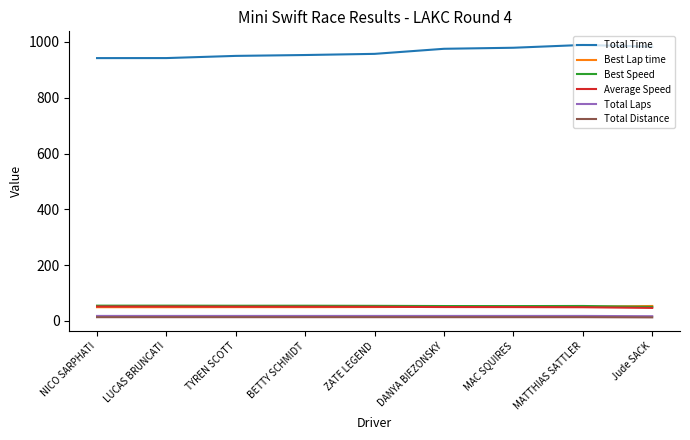

True or false: Total Time has a value of 631.2 at BETTY SCHMIDT.

False